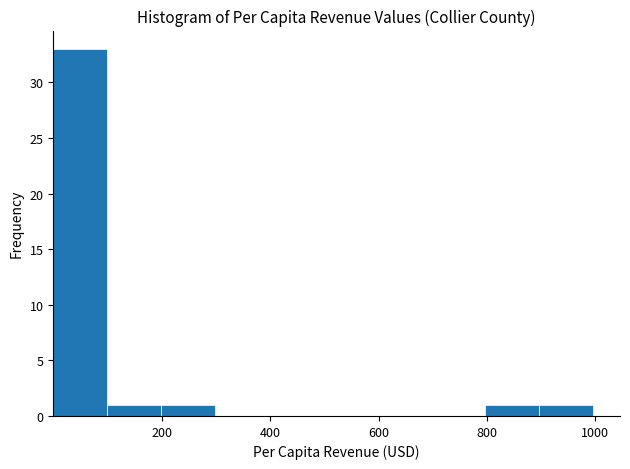

Which range on the x-axis has the tallest bar?

0 to 100